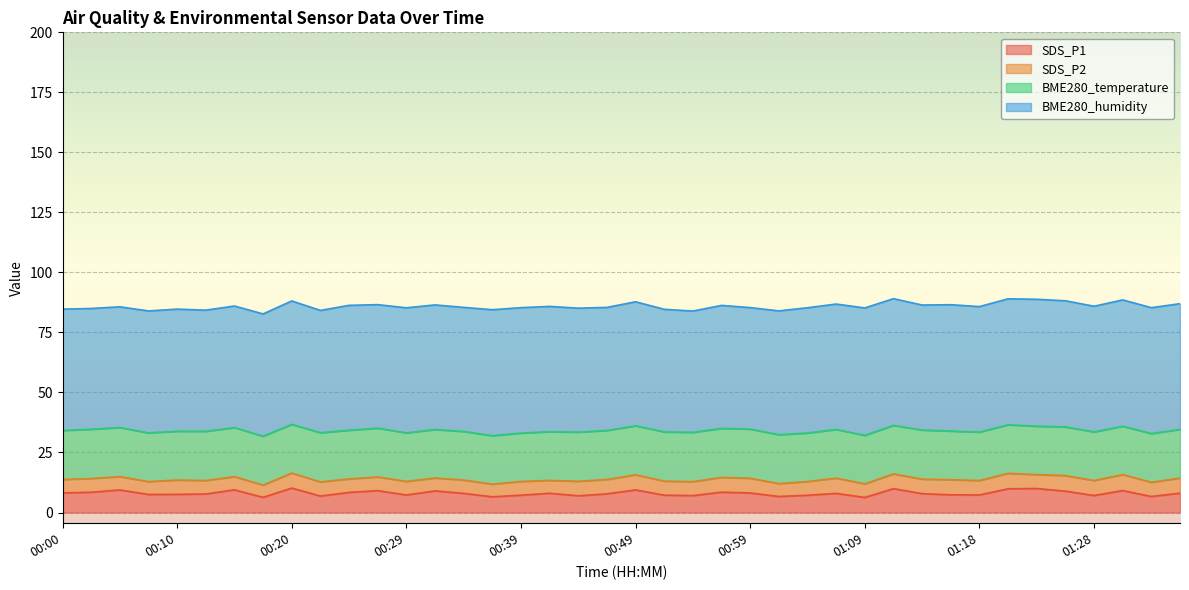

Between 00:44 and 00:07, which is larger?

00:07